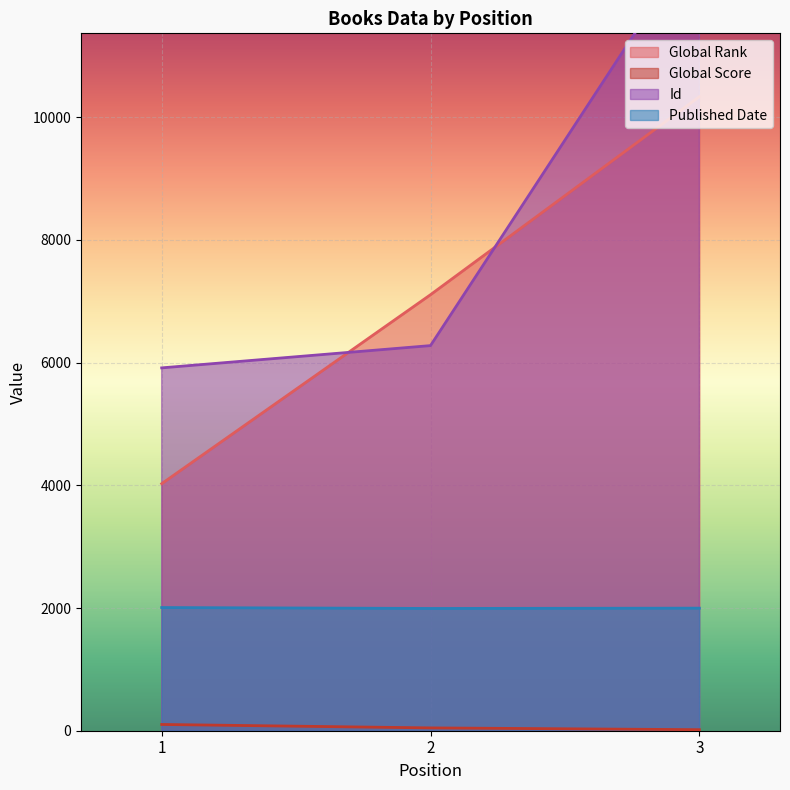

Rank the series at 2 from lowest to highest value.

Global Score, Published Date, Id, Global Rank